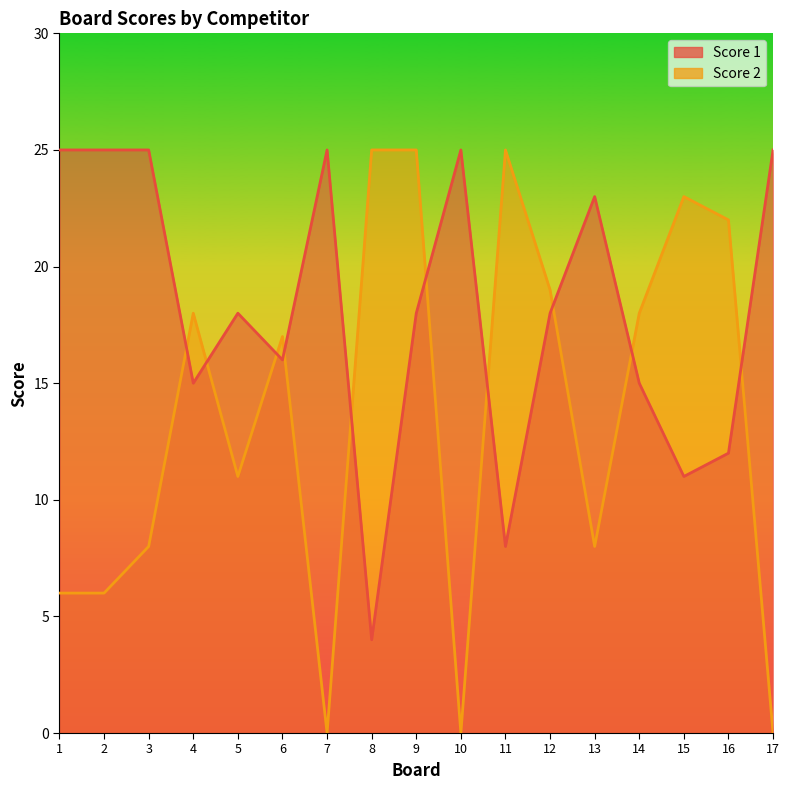

The Score 1 series shows 28 at 9. True or false?

False